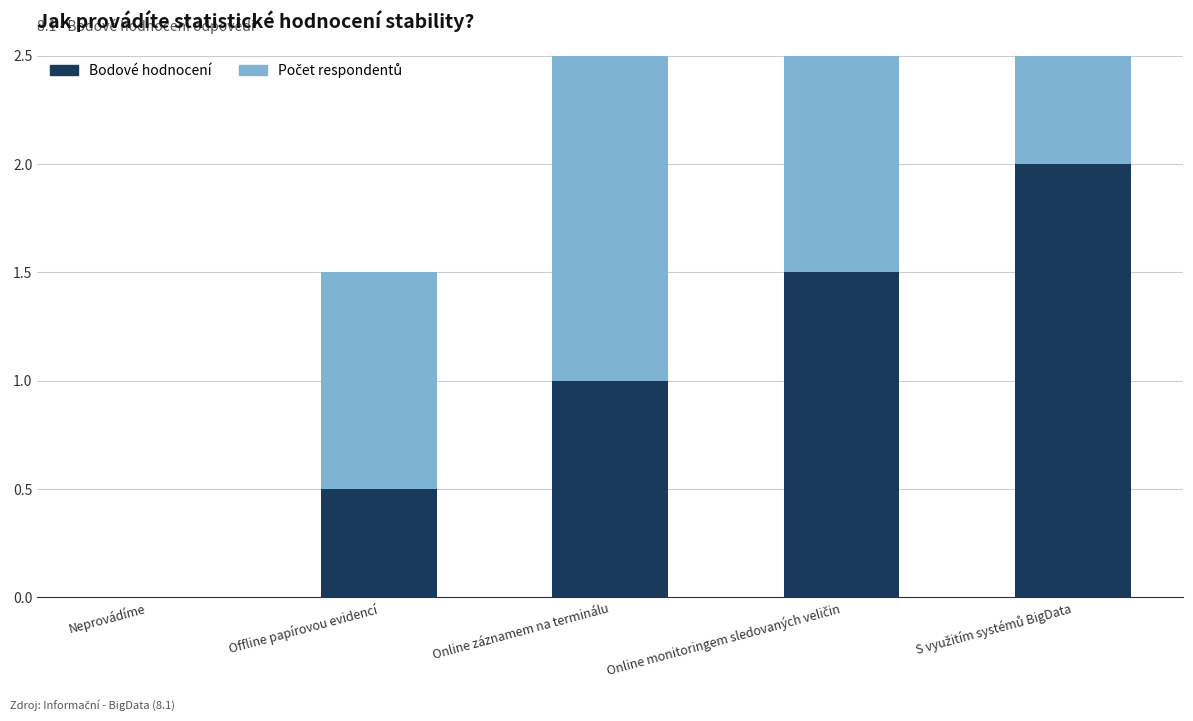

What is the label of the 5th bar from the left?

S využitím systémů BigData